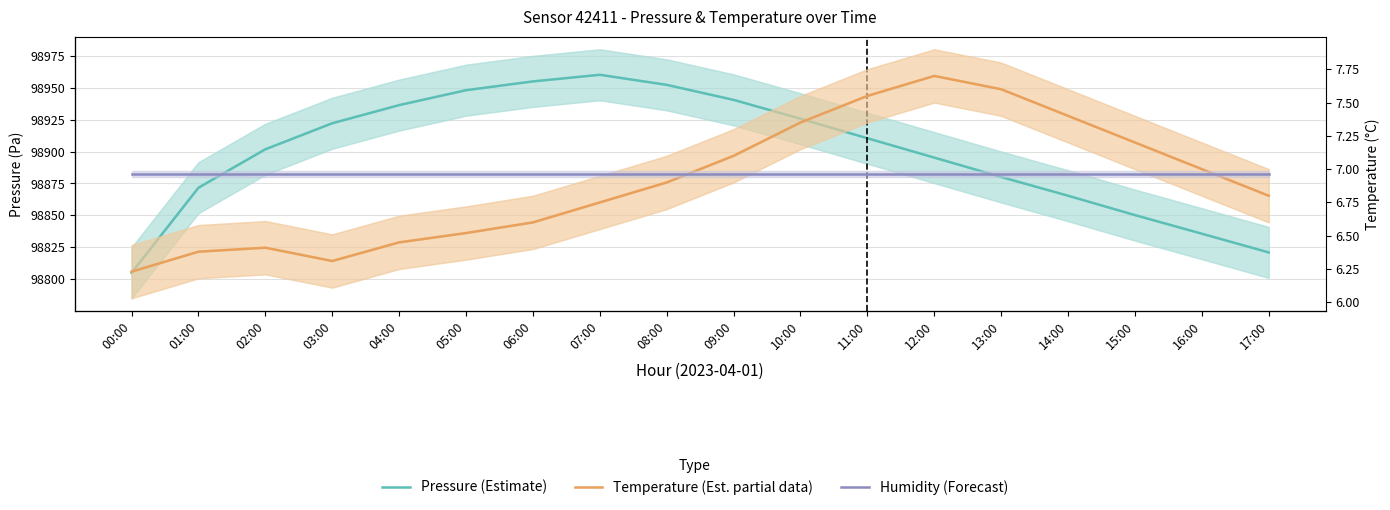

What position from the left is 09:00?

10